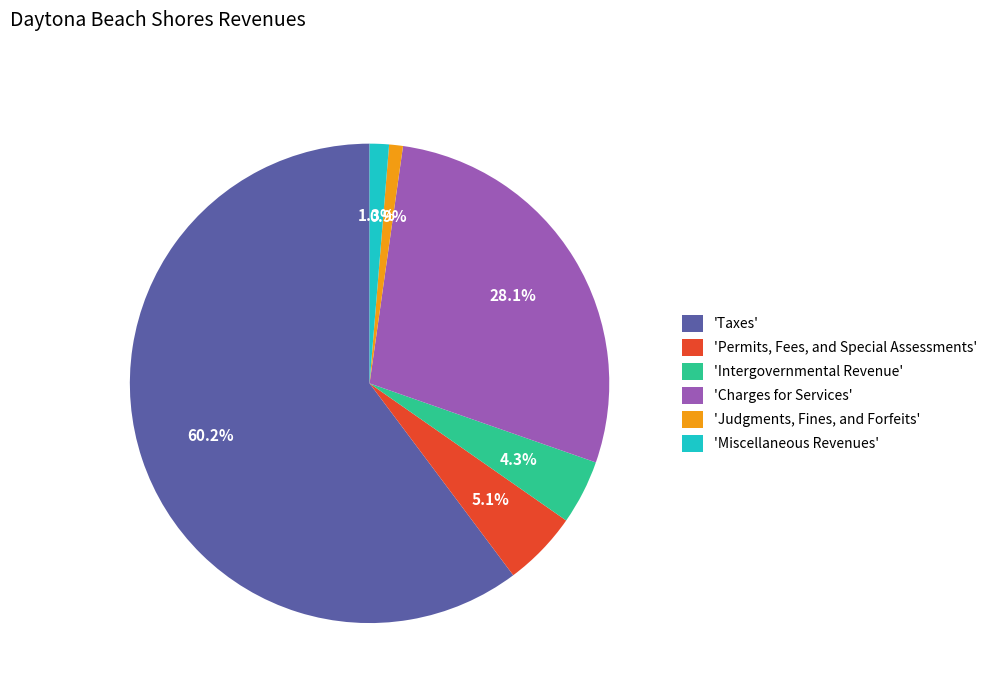

What portion of the pie excludes 'Permits, Fees, and Special Assessments'?

94.9%